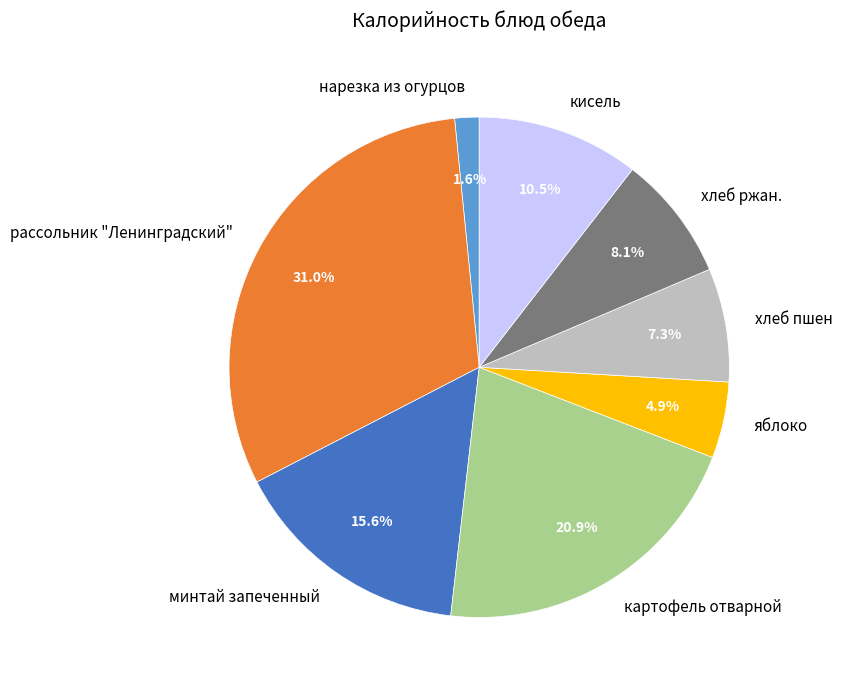

The нарезка из огурцов slice represents 9% of the pie. True or false?

False